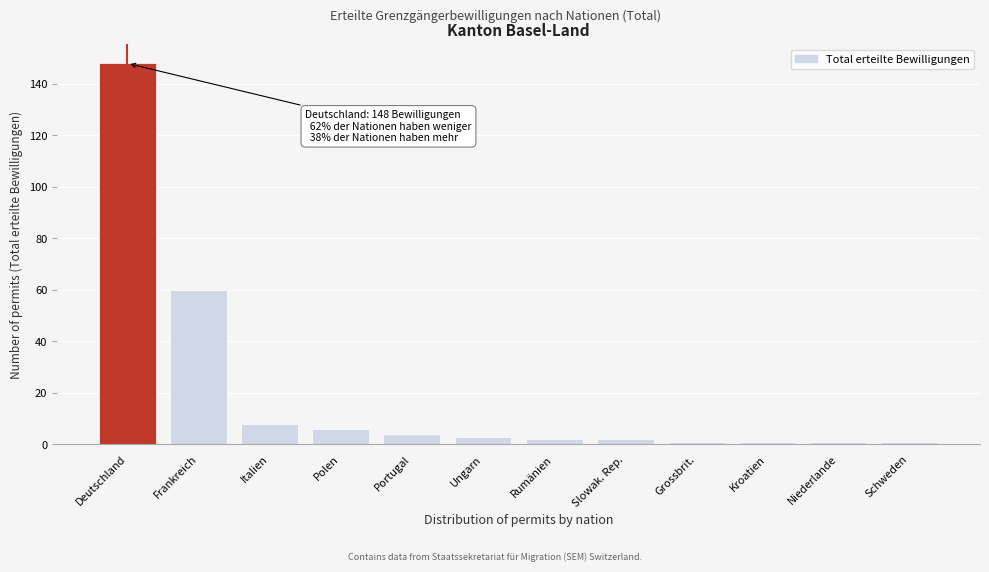

Reading left to right, extract all data points from this chart.

Deutschland=148	Frankreich=60	Italien=8	Polen=6	Portugal=4	Ungarn=3	Rumänien=2	Slowak. Rep.=2	Grossbrit.=1	Kroatien=1	Niederlande=1	Schweden=1